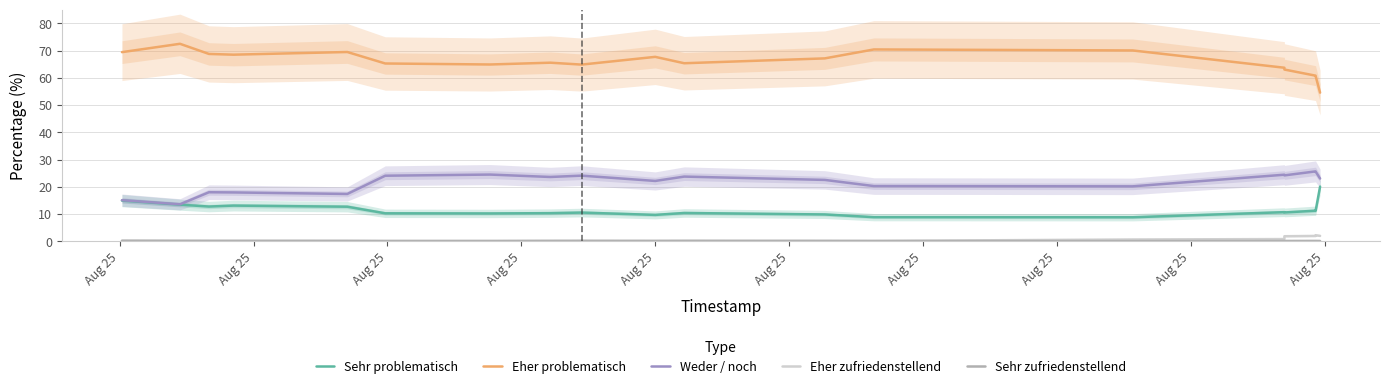

How many categories are shown in the chart?

20